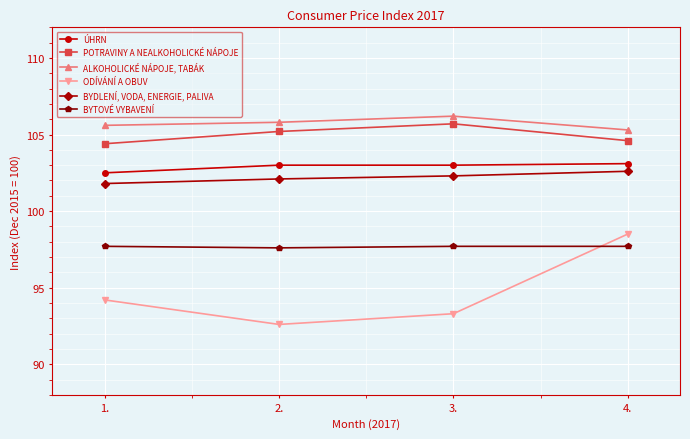

Between 2. and 4., which series saw the biggest shift?

ODÍVÁNÍ A OBUV